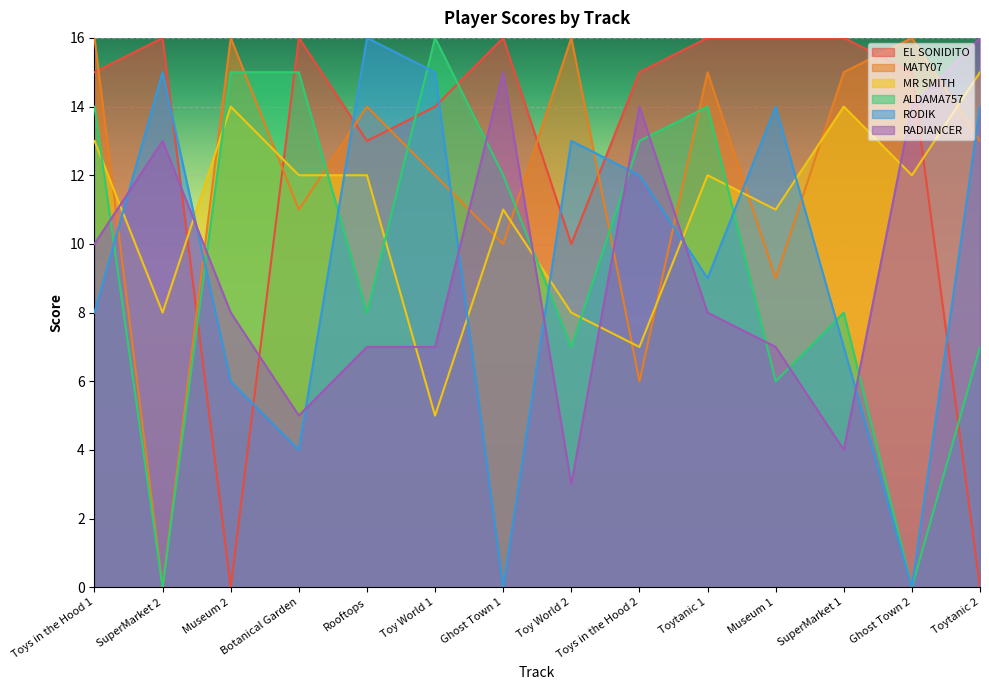

How many categories are shown in the chart?

14